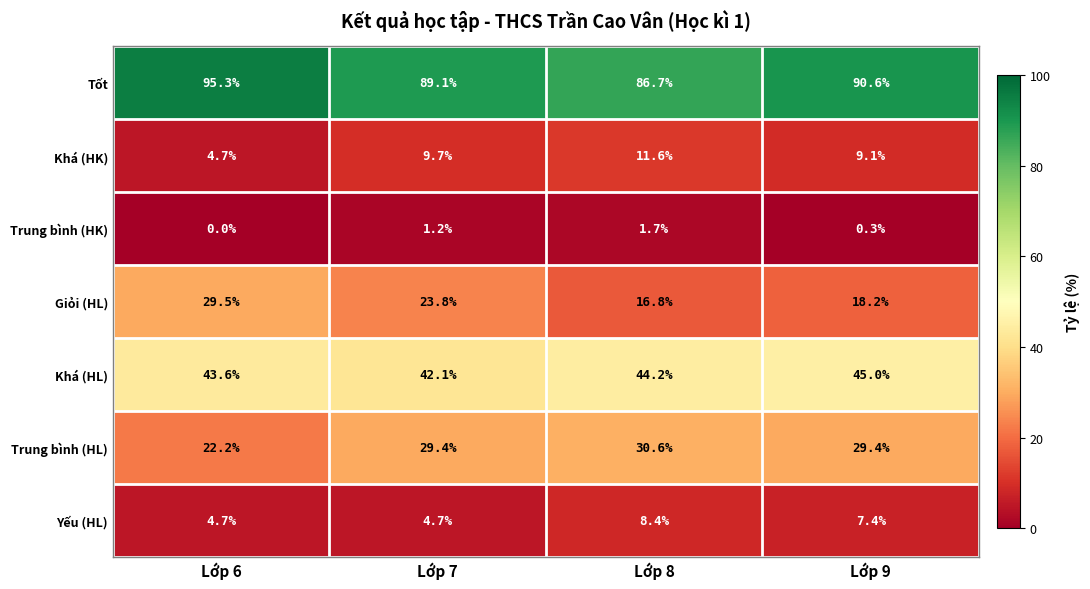

What is the sum of all Giỏi (HL) values?

88.3